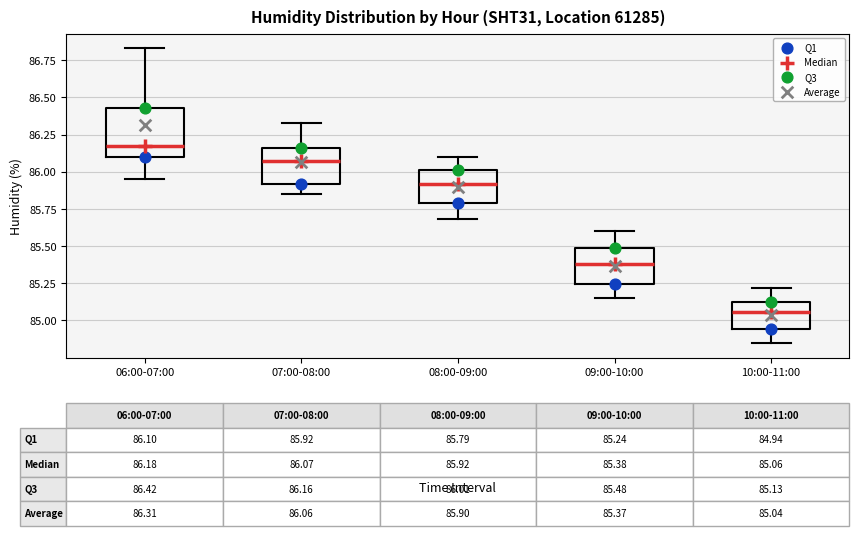

Which box's median line is the lowest?

10:00-11:00